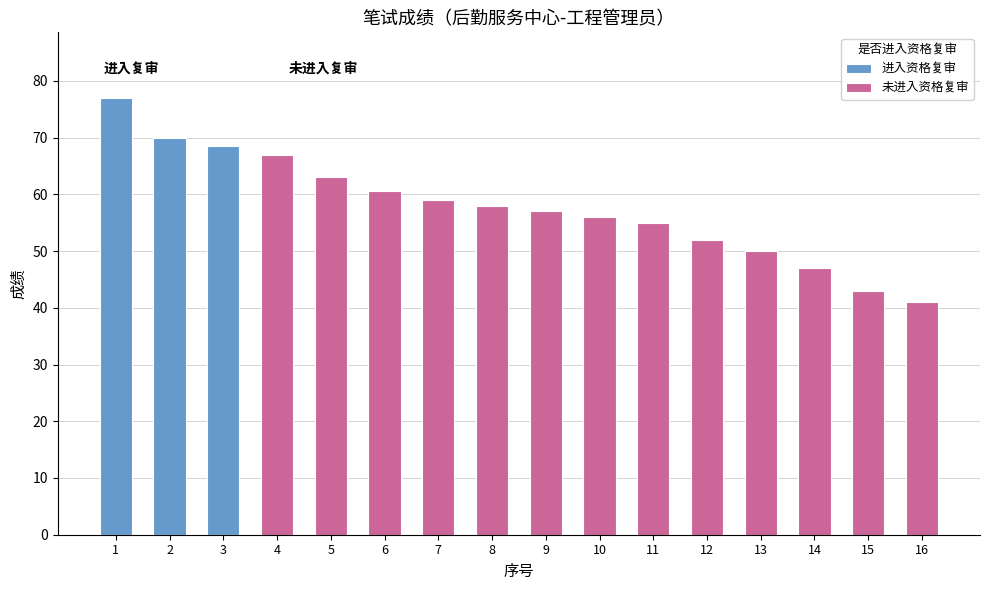

The 进入资格复审 series shows -32.9 at 13. True or false?

False